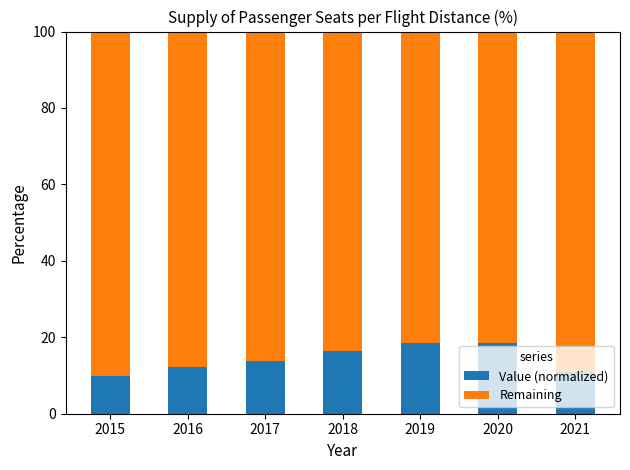

What is the total value across all series at 2017?

100.0